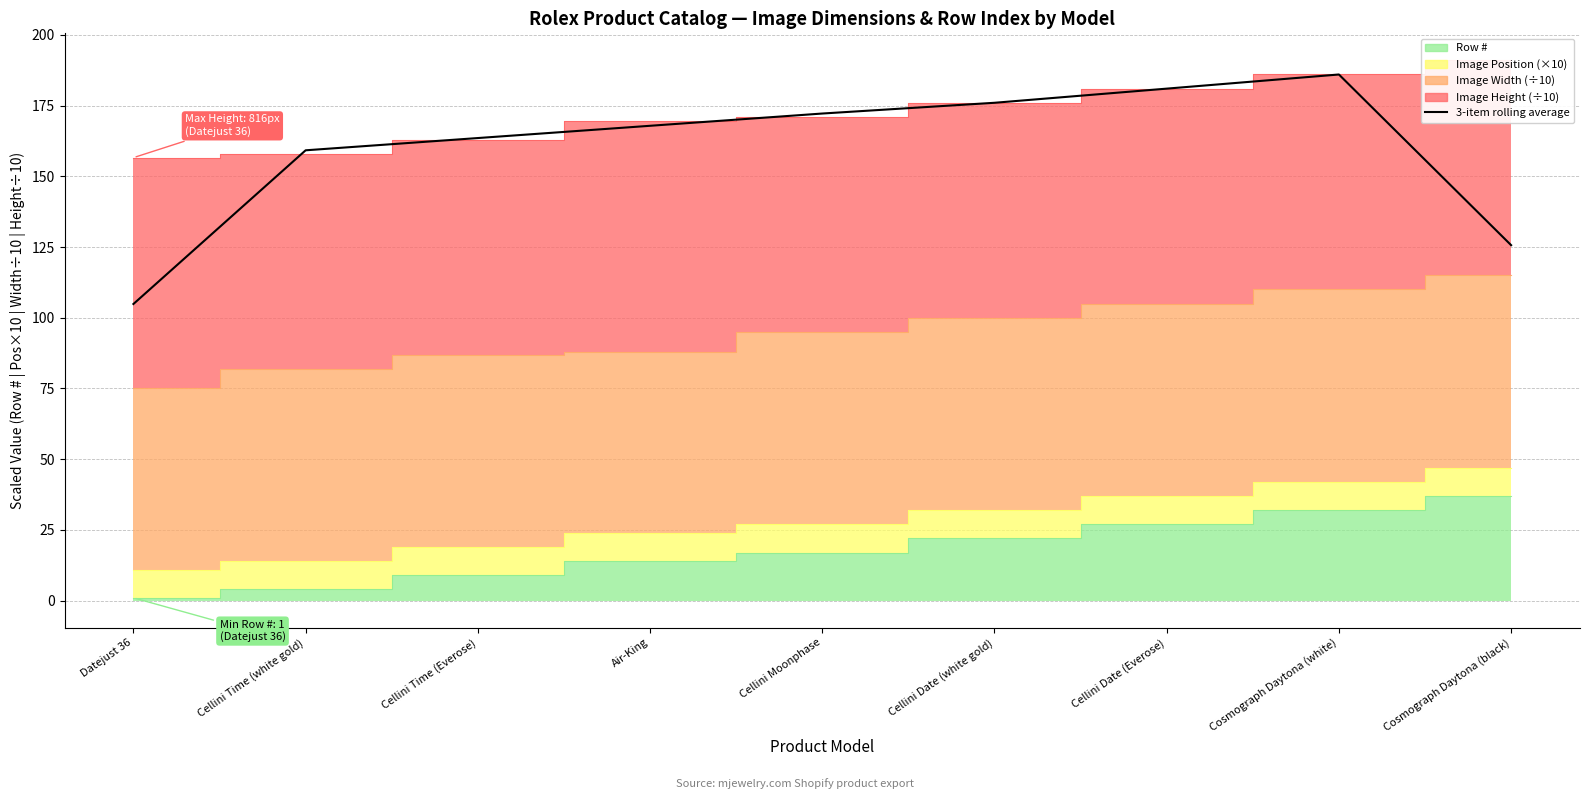

What is the value of the 4th point from the left?

167.9